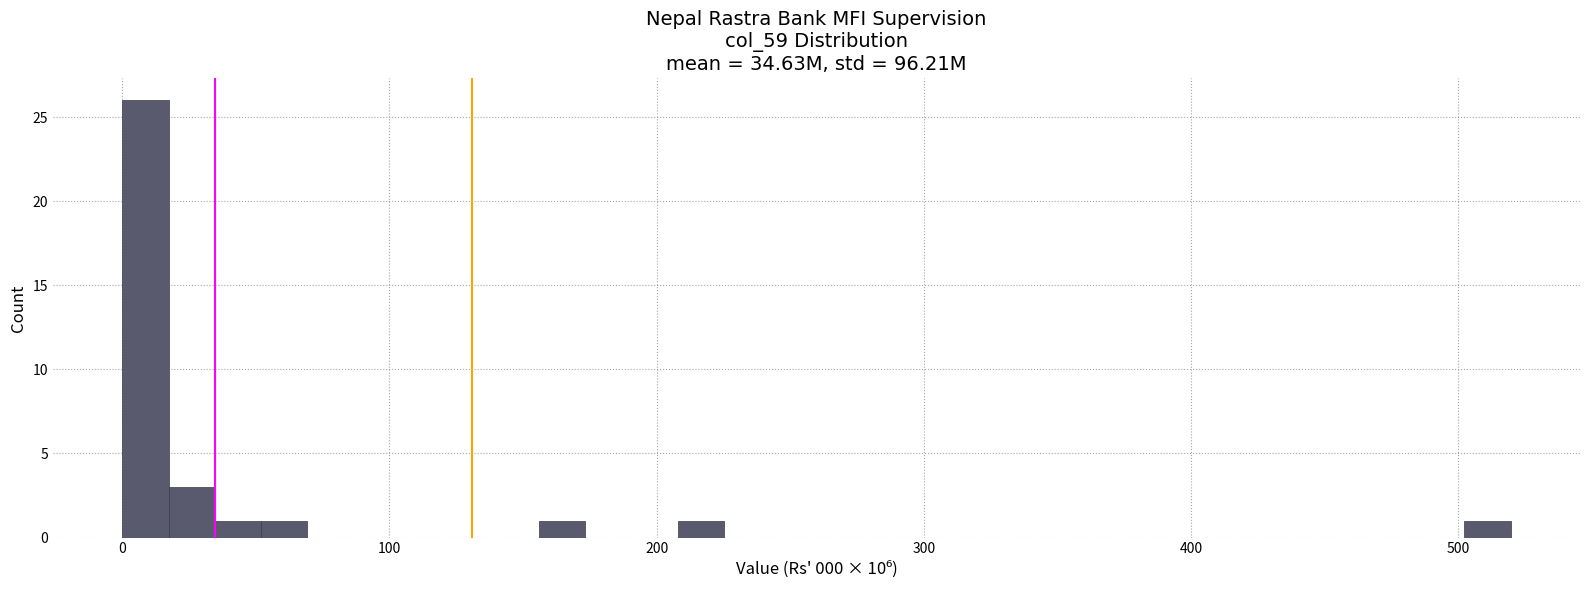

Read against the x-axis, roughly where is the centre of the tallest bar?

10